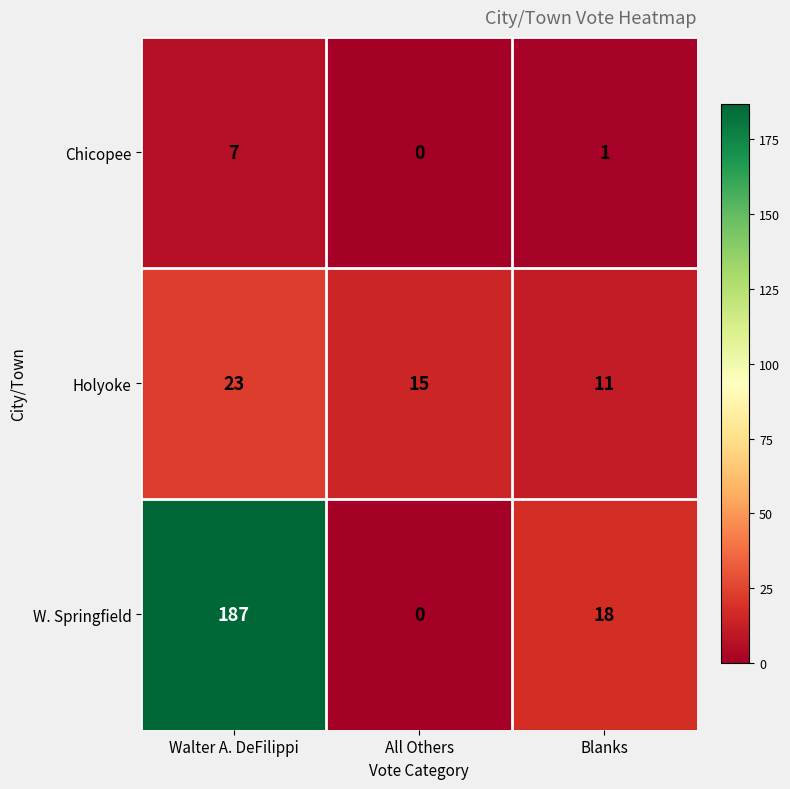

True or false: Holyoke has a value of 6 at Blanks.

False